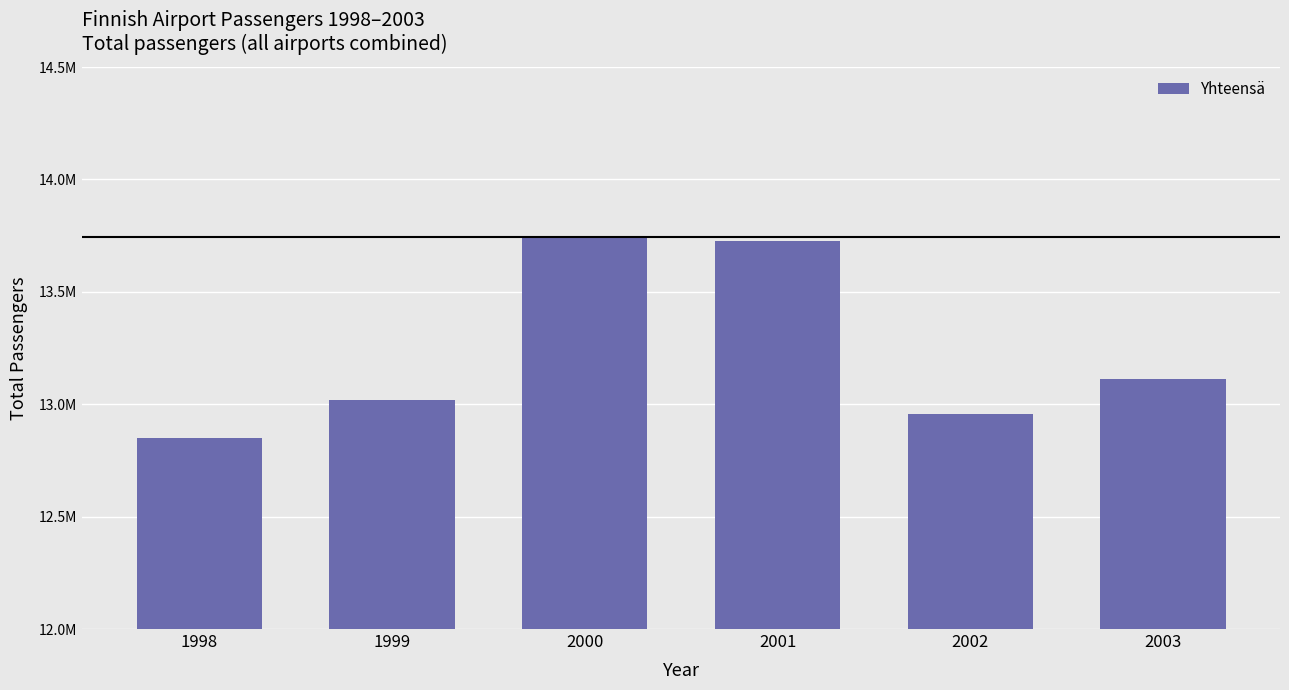

What is the sum of all values?

79411729